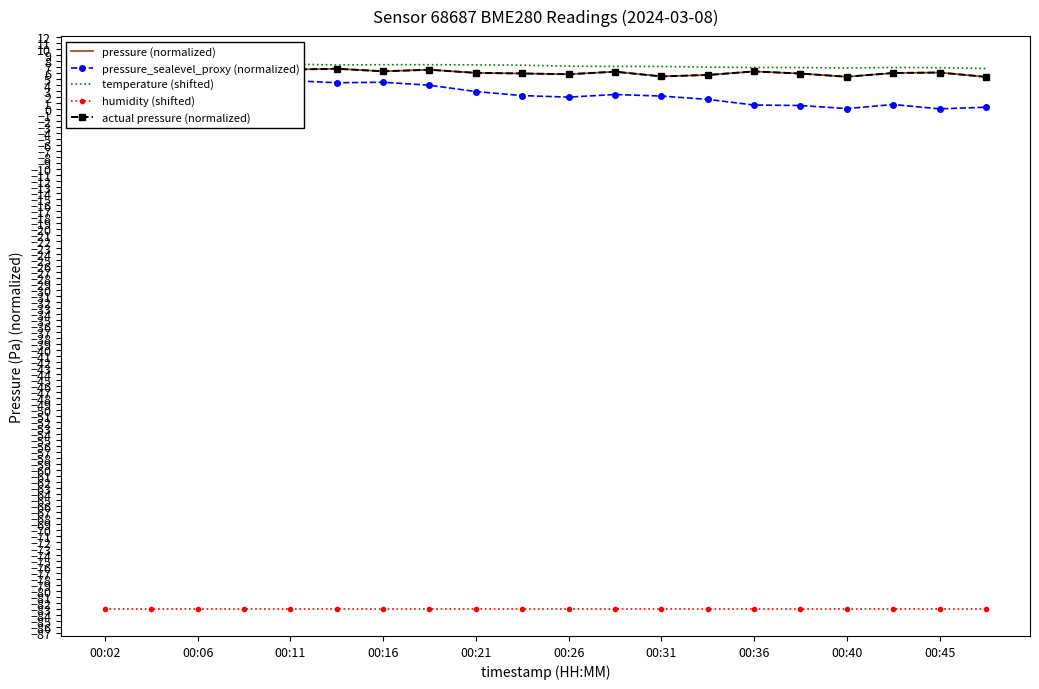

Count the number of data series in this chart.

5